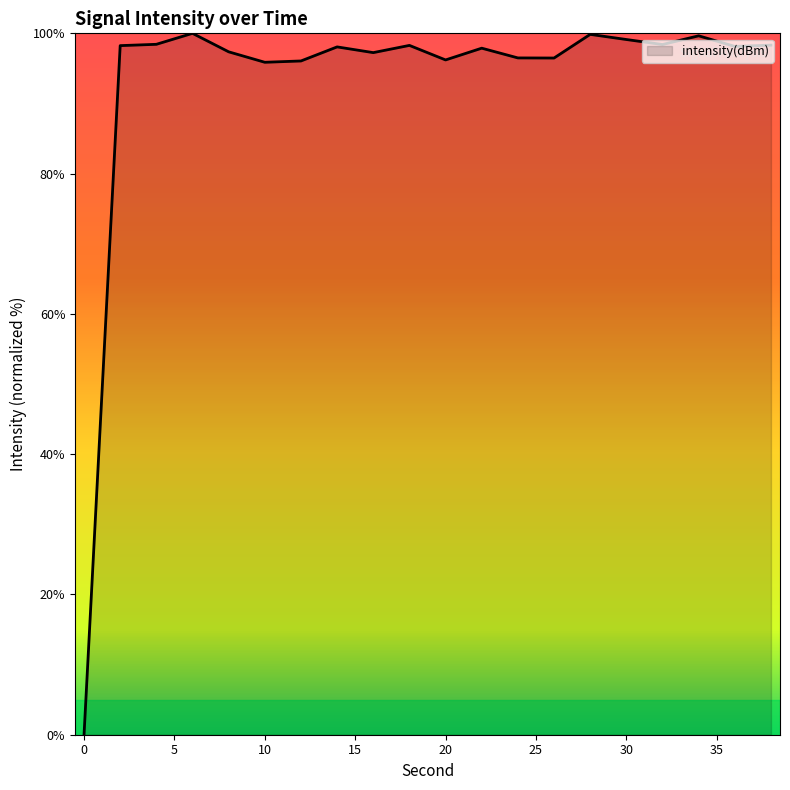

What is the greatest value displayed?

100.0